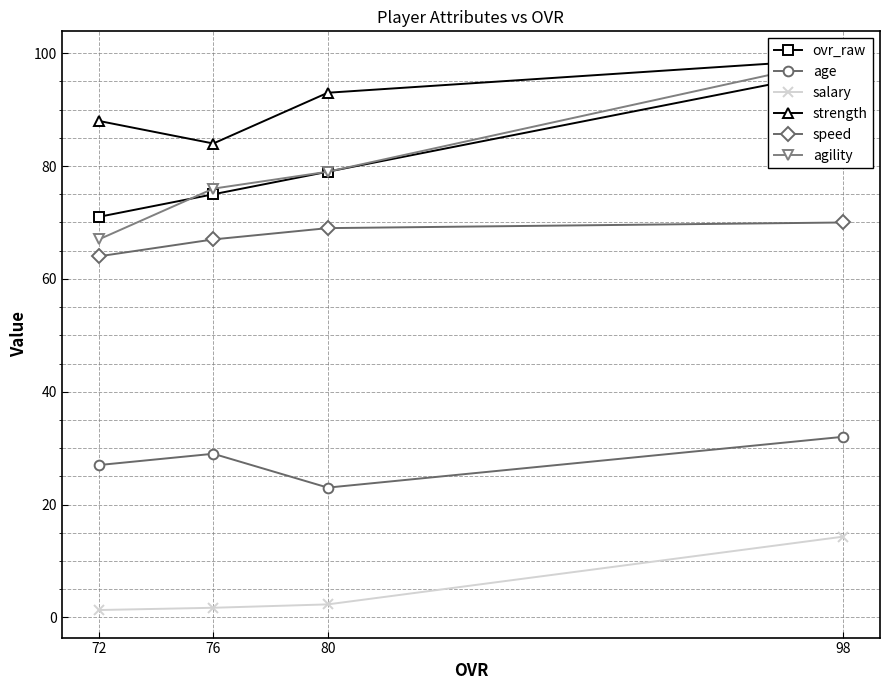

How many age values are between 27 and 32?

3